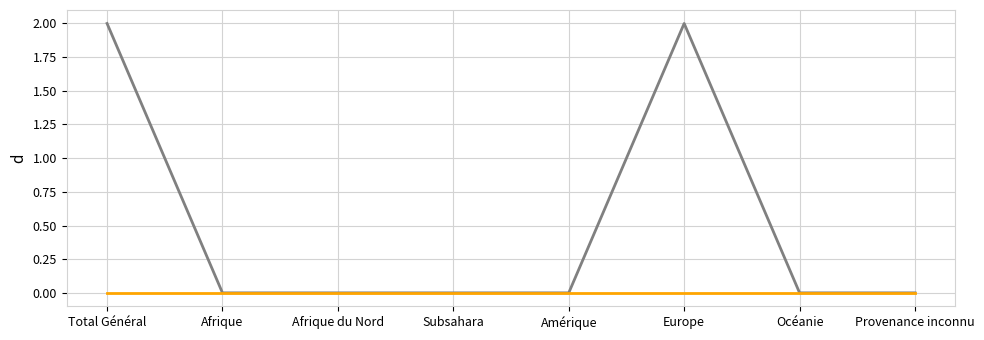

What position from the left is Subsahara?

4